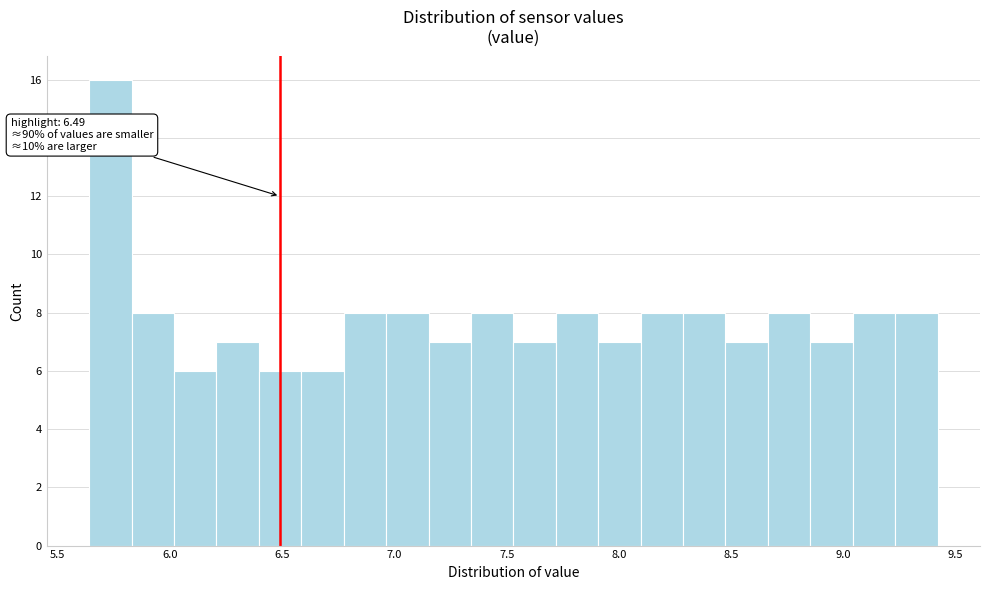

Around what value on the x-axis is the tallest bar? Give the approximate position of its centre, as read against the axis.

5.75